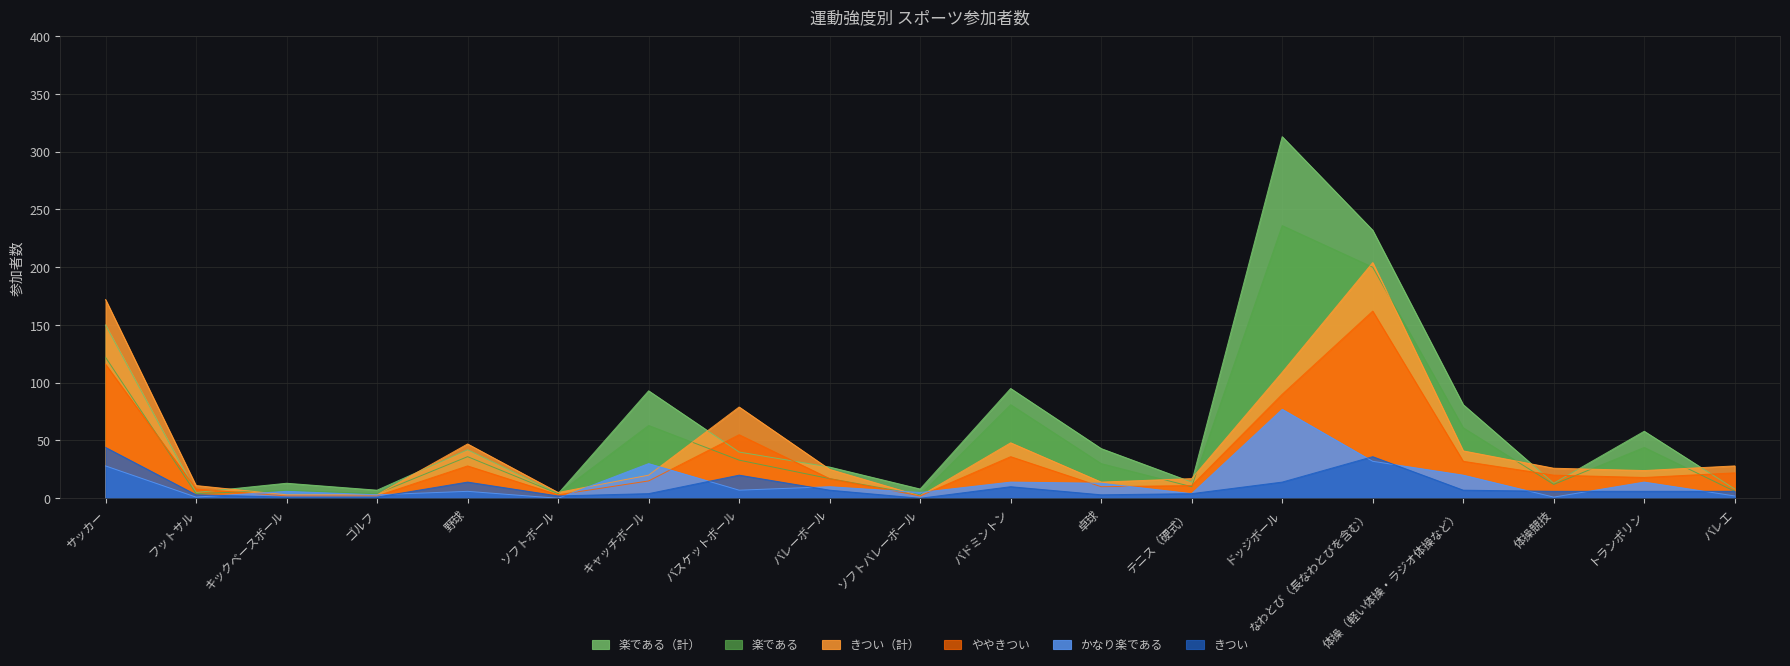

Reading right to left, list all the values displayed in this chart.

楽である（計）: バレエ=8	トランポリン=58	体操競技=13	体操（軽い体操・ラジオ体操など）=81	なわとび（長なわとびを含む）=232	ドッジボール=313	テニス（硬式）=14	卓球=43	バドミントン=95	ソフトバレーボール=8	バレーボール=27	バスケットボール=40	キャッチボール=93	ソフトボール=4	野球=42	ゴルフ=7	キックベースボール=13	フットサル=5	サッカー=150
楽である: バレエ=6	トランポリン=44	体操競技=12	体操（軽い体操・ラジオ体操など）=61	なわとび（長なわとびを含む）=200	ドッジボール=236	テニス（硬式）=10	卓球=30	バドミントン=81	ソフトバレーボール=3	バレーボール=17	バスケットボール=33	キャッチボール=63	ソフトボール=4	野球=36	ゴルフ=4	キックベースボール=7	フットサル=4	サッカー=122
きつい（計）: バレエ=28	トランポリン=24	体操競技=26	体操（軽い体操・ラジオ体操など）=41	なわとび（長なわとびを含む）=204	ドッジボール=109	テニス（硬式）=17	卓球=14	バドミントン=48	ソフトバレーボール=2	バレーボール=25	バスケットボール=79	キャッチボール=20	ソフトボール=5	野球=47	ゴルフ=3	キックベースボール=3	フットサル=11	サッカー=172
ややきつい: バレエ=22	トランポリン=18	体操競技=20	体操（軽い体操・ラジオ体操など）=32	なわとび（長なわとびを含む）=162	ドッジボール=90	テニス（硬式）=11	卓球=10	バドミントン=36	ソフトバレーボール=2	バレーボール=17	バスケットボール=55	キャッチボール=15	ソフトボール=3	野球=28	ゴルフ=2	キックベースボール=2	フットサル=8	サッカー=116
かなり楽である: バレエ=2	トランポリン=14	体操競技=1	体操（軽い体操・ラジオ体操など）=20	なわとび（長なわとびを含む）=32	ドッジボール=77	テニス（硬式）=4	卓球=13	バドミントン=14	ソフトバレーボール=5	バレーボール=10	バスケットボール=7	キャッチボール=30	ソフトボール=0	野球=6	ゴルフ=3	キックベースボール=6	フットサル=1	サッカー=28
きつい: バレエ=6	トランポリン=6	体操競技=6	体操（軽い体操・ラジオ体操など）=7	なわとび（長なわとびを含む）=36	ドッジボール=14	テニス（硬式）=4	卓球=3	バドミントン=10	ソフトバレーボール=0	バレーボール=7	バスケットボール=20	キャッチボール=4	ソフトボール=2	野球=14	ゴルフ=1	キックベースボール=1	フットサル=3	サッカー=44